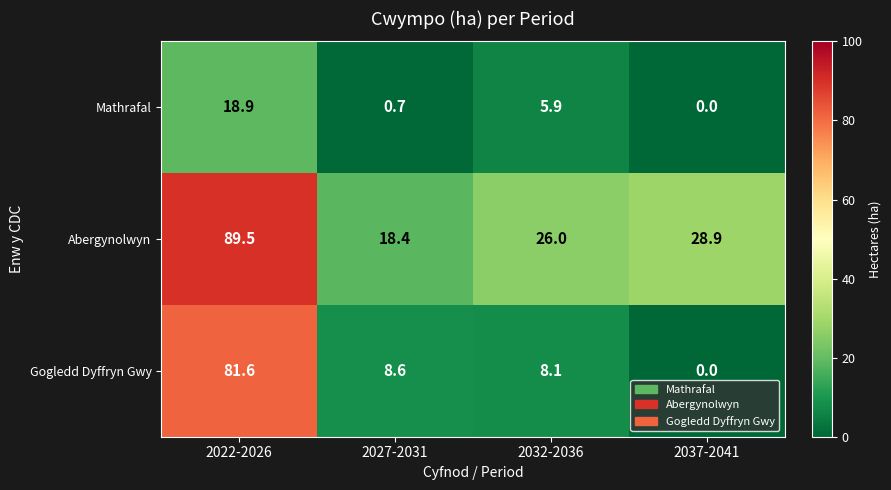

What is the difference between the maximum and second lowest values in the Abergynolwyn series?

63.5